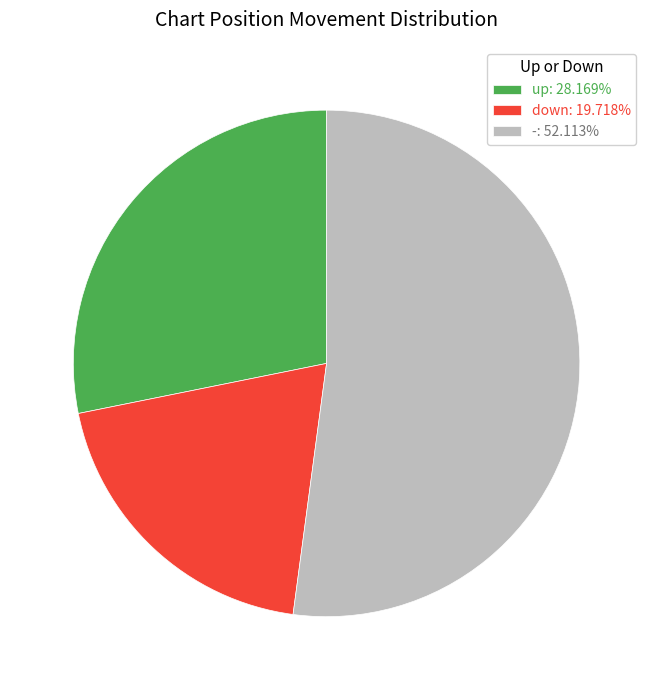

True or false: down accounts for 20% of the total.

True